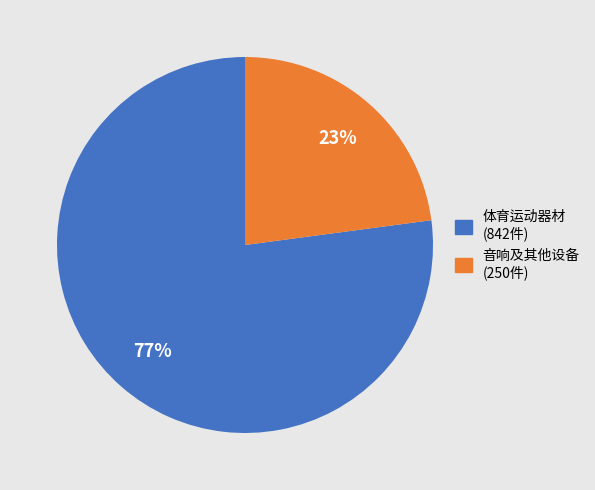

How many slices are in this pie chart?

2